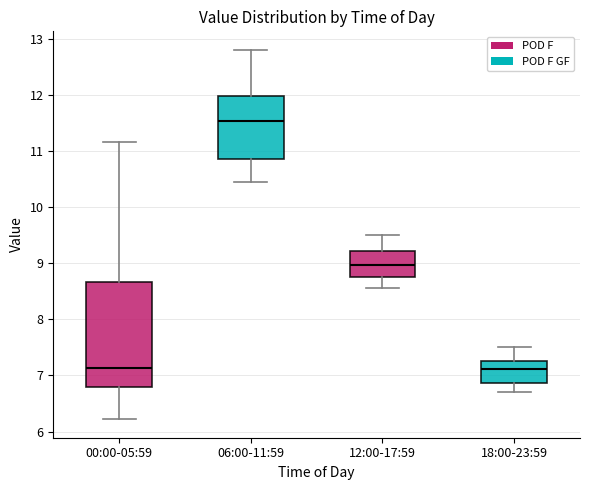

Where is the upper edge of the box for 00:00-05:59 on the y-axis? The values are not printed on the chart, so give them approximately, as read against the axis.

8.7